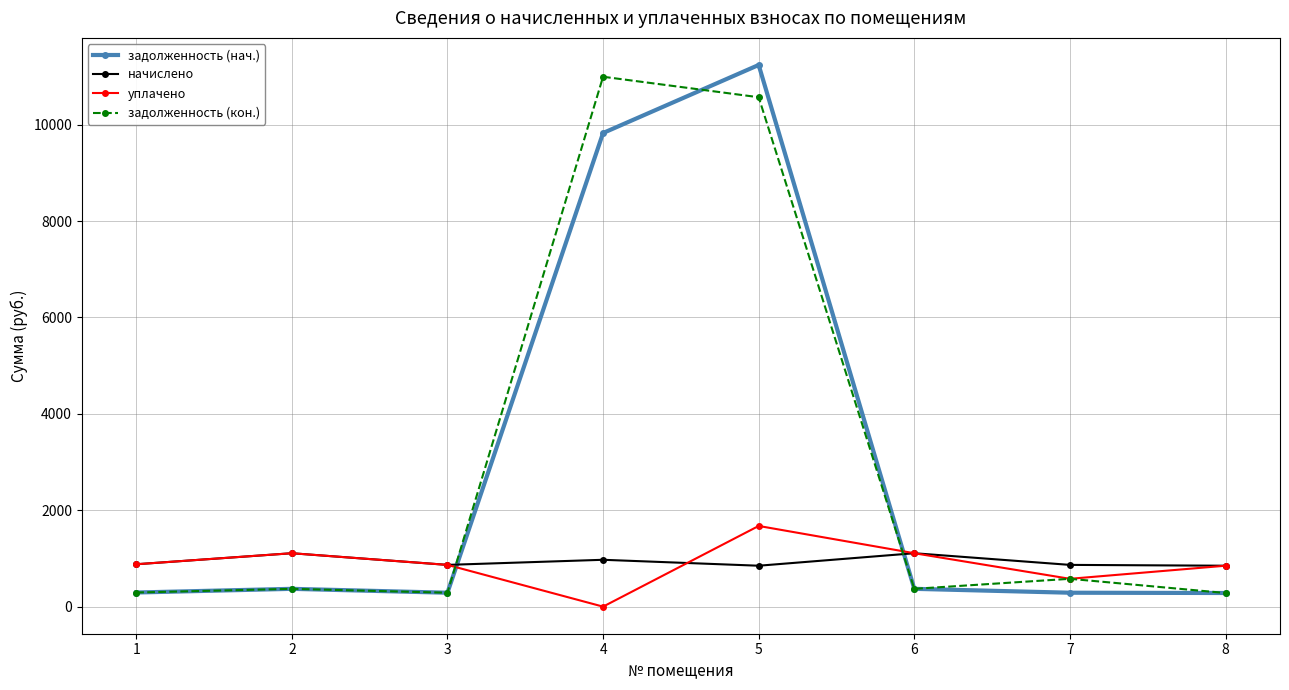

Where do задолженность (нач.) and уплачено first cross each other?

3 and 4